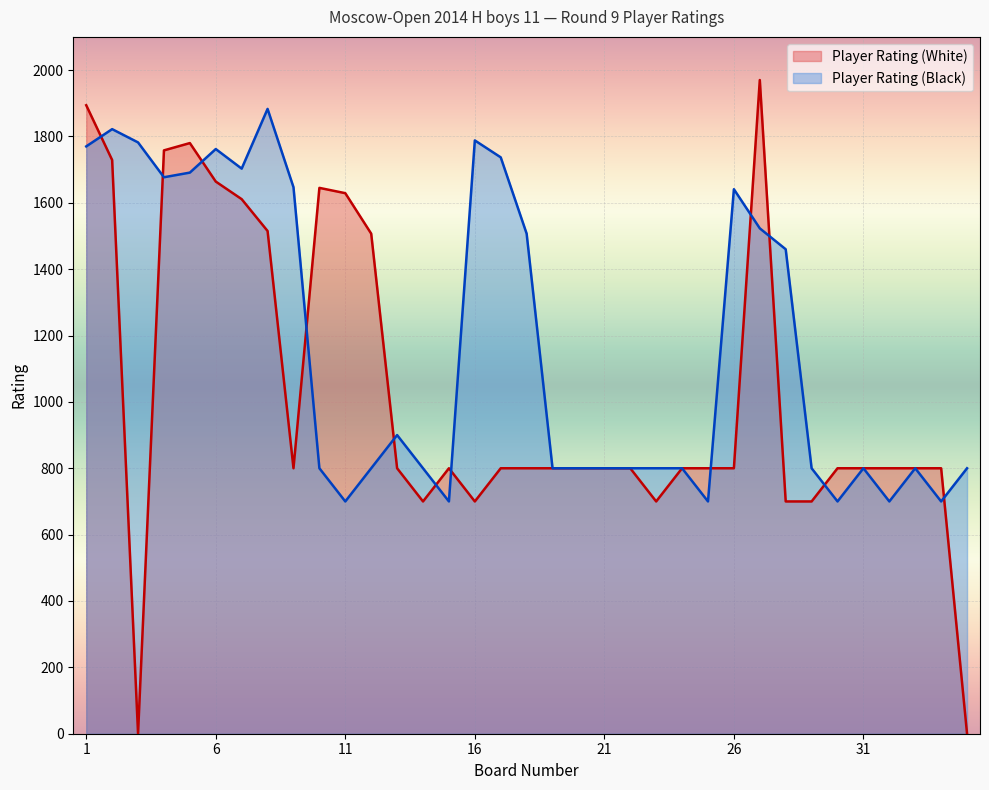

How many data points in Player Rating (Black) are less than 800?

6